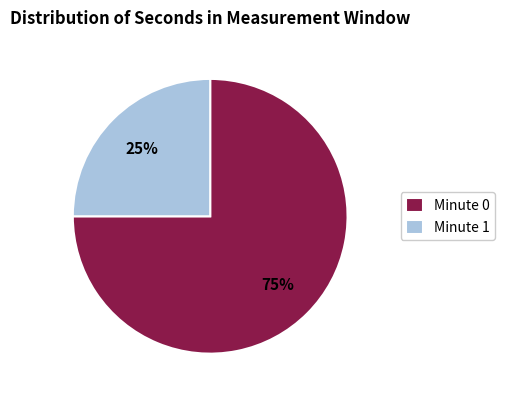

To the nearest percent, what is the difference between the largest and smallest slice percentages?

50%